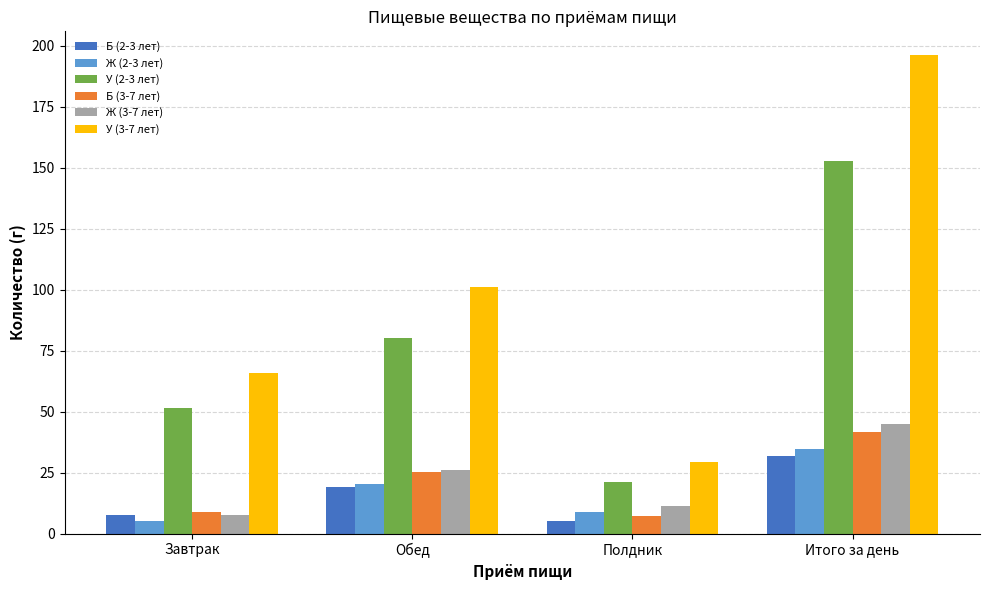

Rank the series by their maximum value, from lowest to highest.

Б (2-3 лет), Ж (2-3 лет), Б (3-7 лет), Ж (3-7 лет), У (2-3 лет), У (3-7 лет)